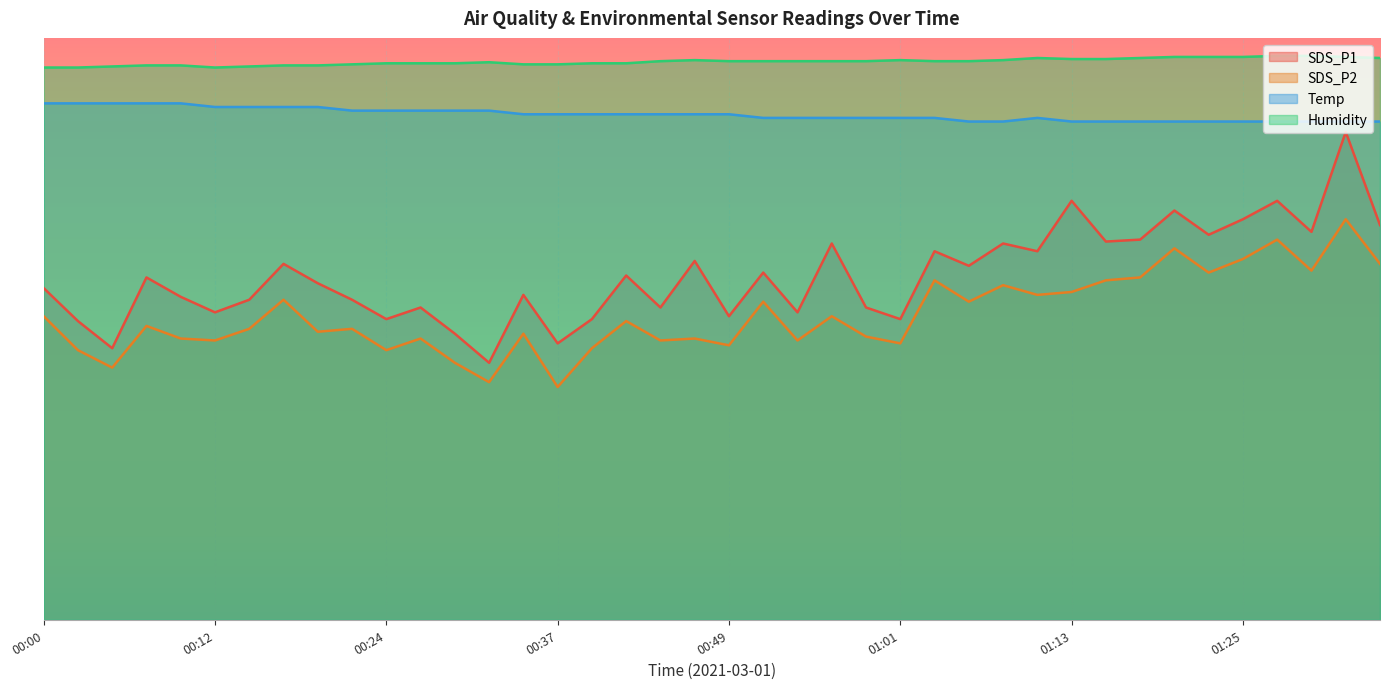

Which series has the largest total across all categories?

Humidity